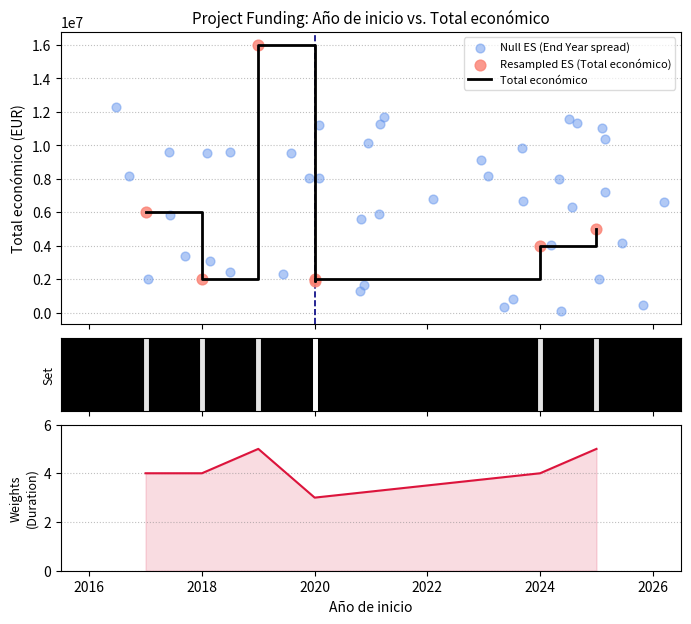

Between 2025 and 2019, which is larger?

2019